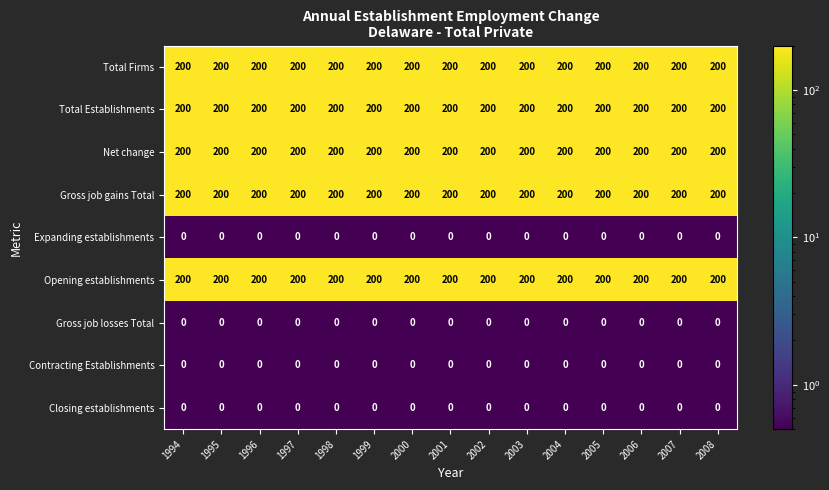

Read the Total Firms value at 1997.

200